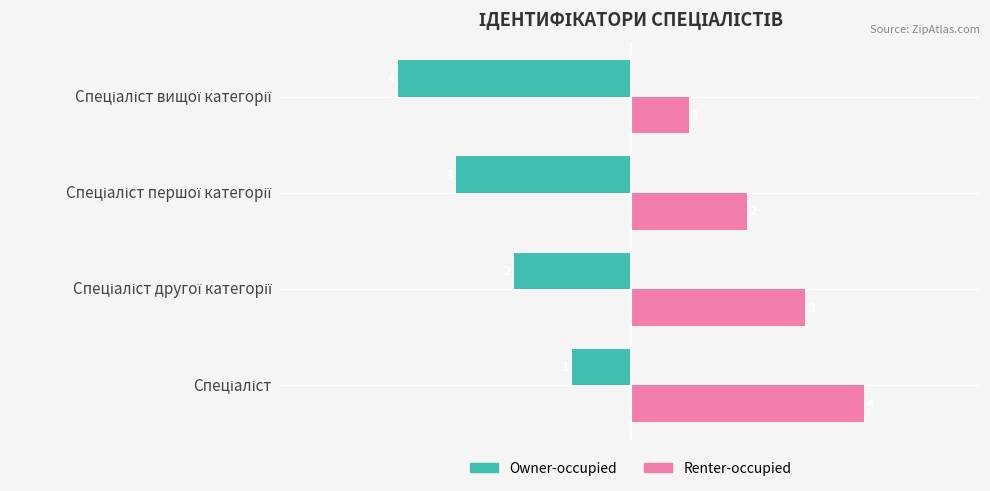

How many data points in Renter-occupied are less than 3?

2